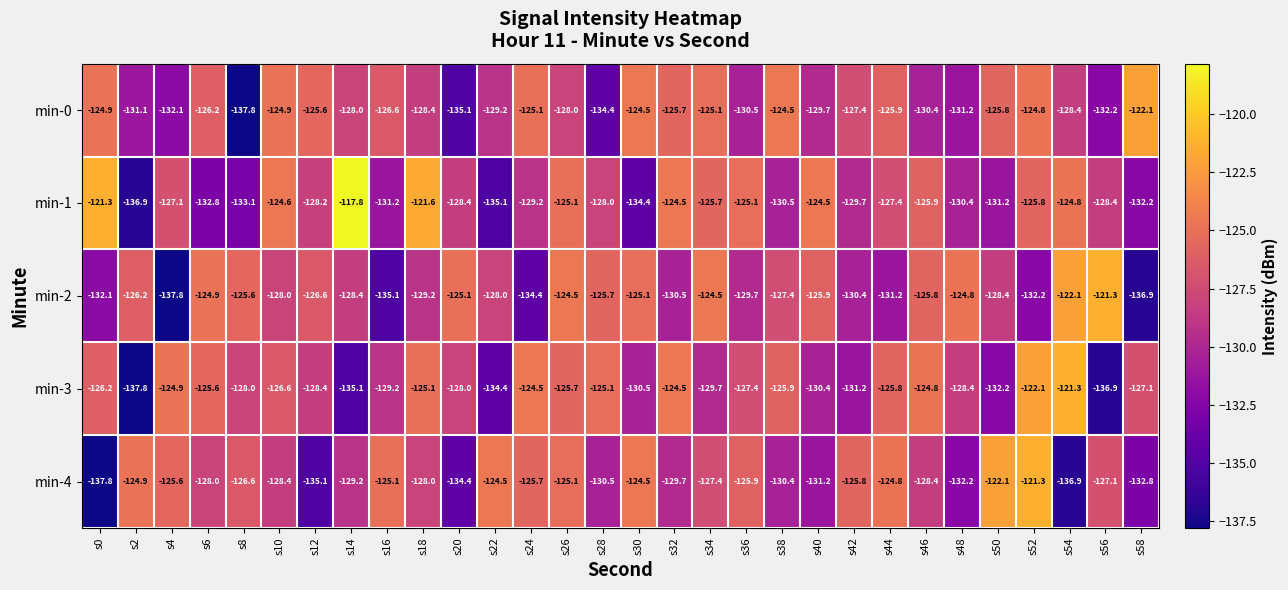

True or false: min-0 has a value of -122.1 at s58.

True